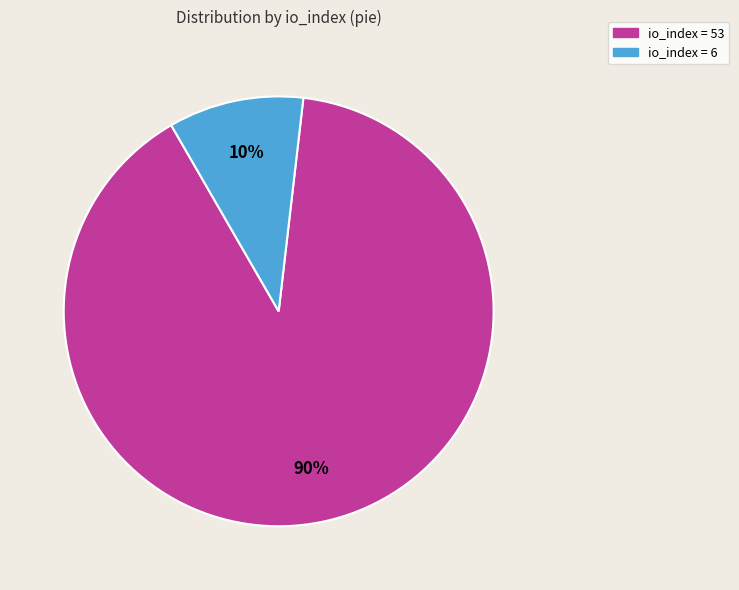

Is there a majority slice in this chart?

Yes